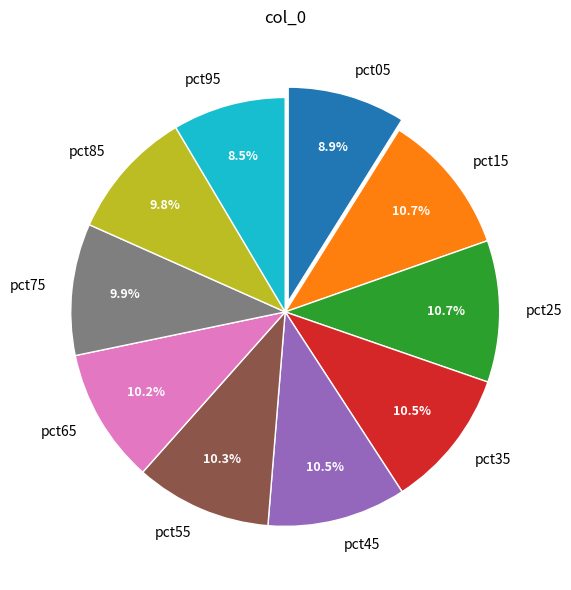

Does any single category account for the majority?

No